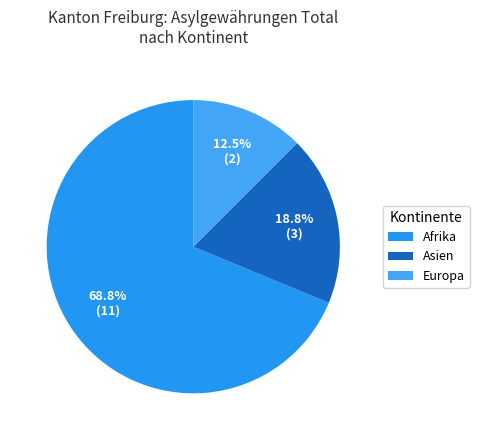

Count the number of slices in the pie.

3